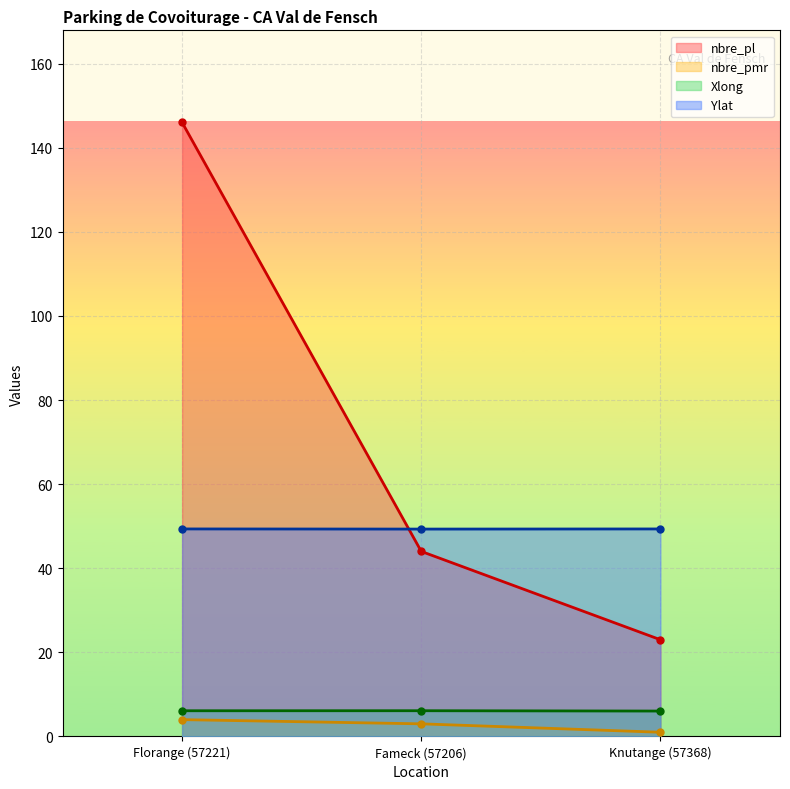

What is the minimum value for nbre_pmr?

1.0